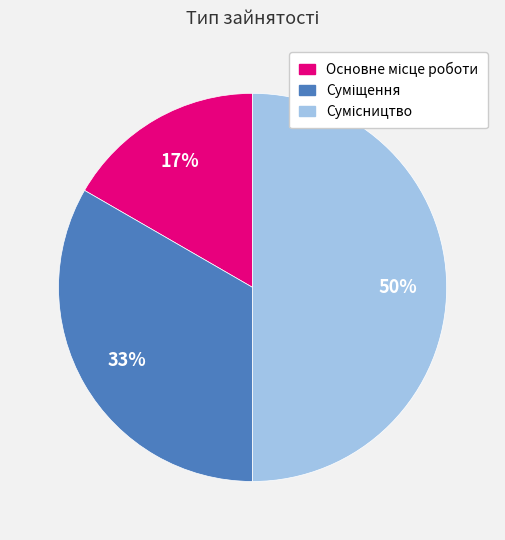

To the nearest percent, what is the difference between the largest and smallest slice percentages?

33%